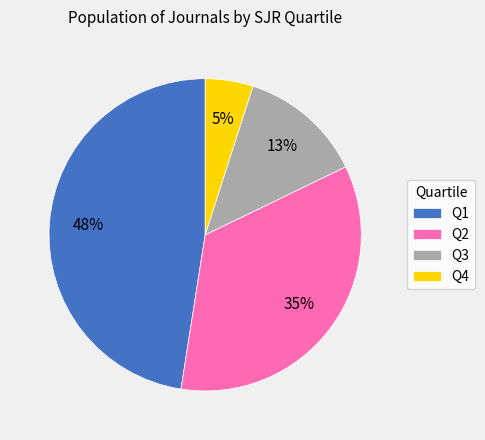

What is the ratio of the value at Q2 to the value at Q3?

2.7